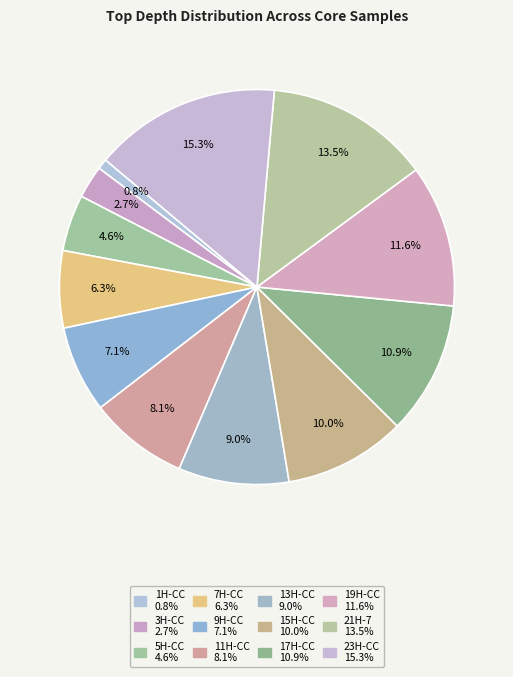

Is there any slice that represents more than half of the pie?

No